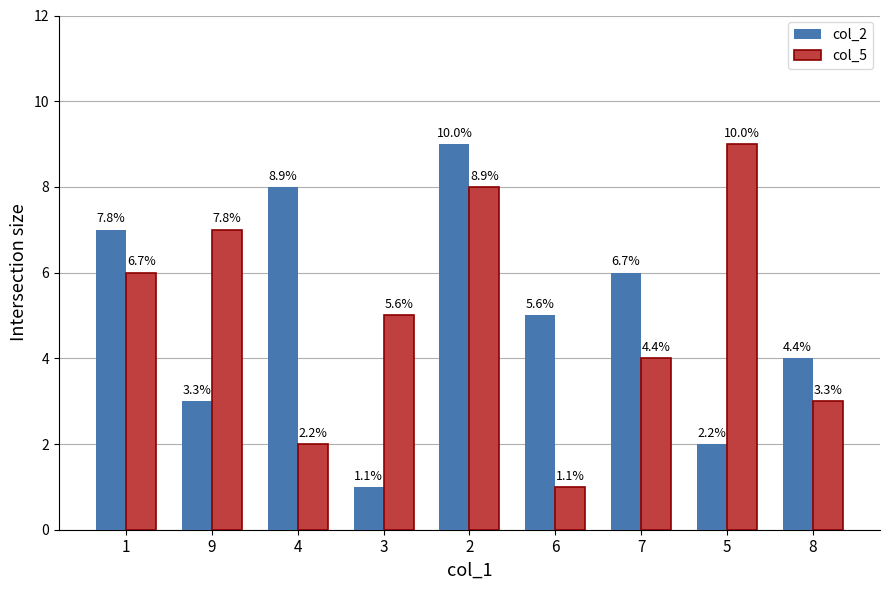

What is the total value across all series at 9?

10